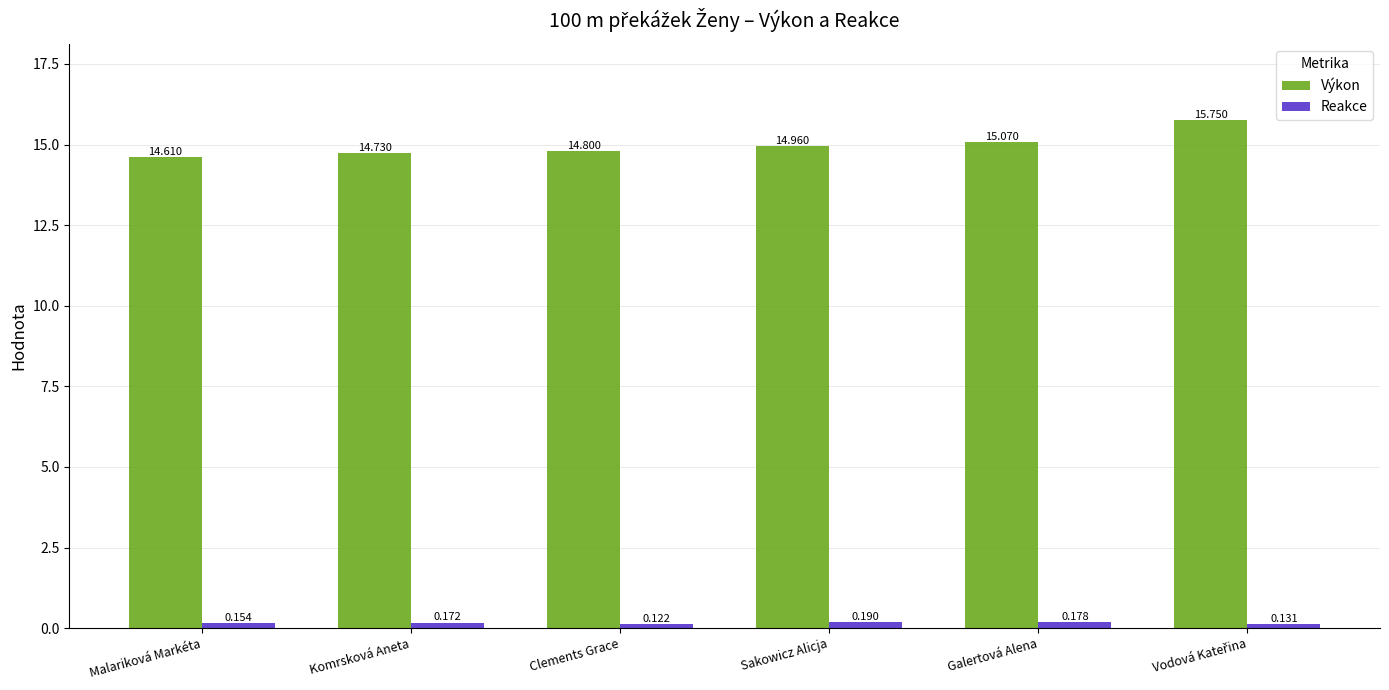

How many bars are there in total?

12